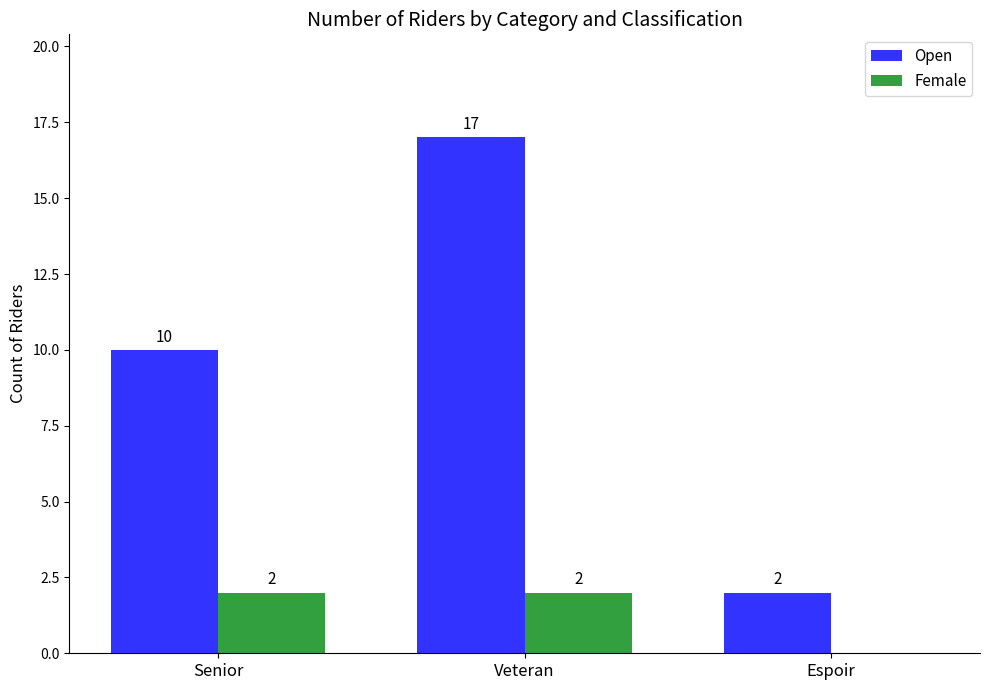

Which label corresponds to the largest value in the chart?

Veteran